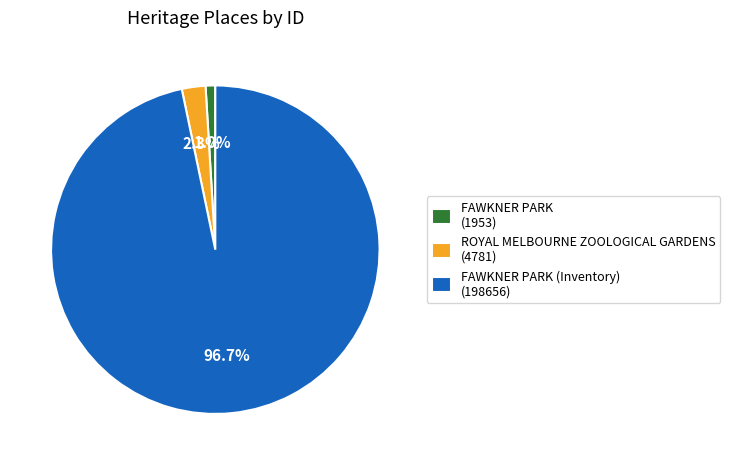

Which has a higher value, ROYAL MELBOURNE ZOOLOGICAL GARDENS (4781) or FAWKNER PARK (1953)?

ROYAL MELBOURNE ZOOLOGICAL GARDENS (4781)